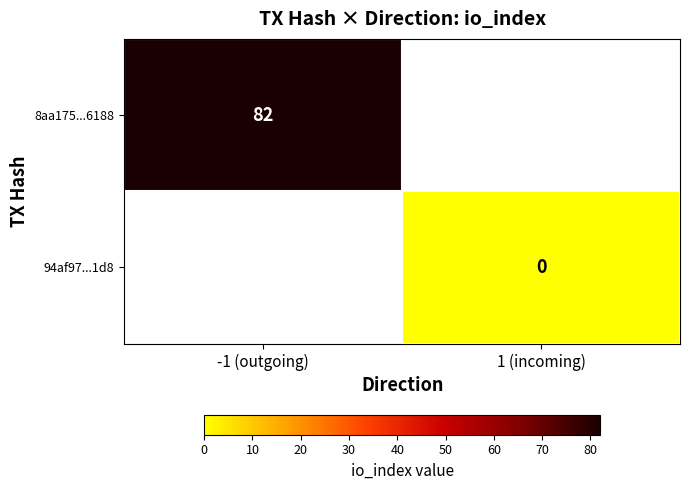

Is it true that 8aa175...6188 equals 82 at -1 (outgoing)?

True